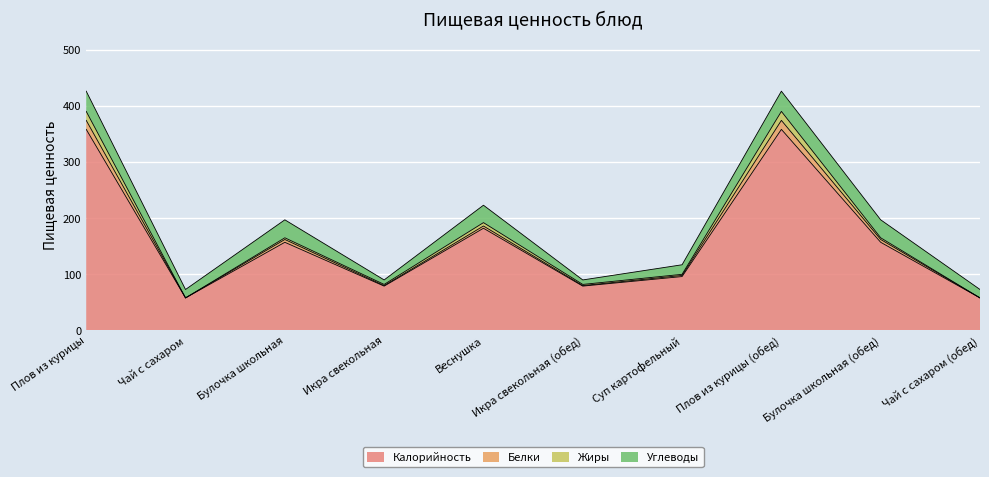

The value of Калорийность at Икра свекольная is 35. True or false?

False